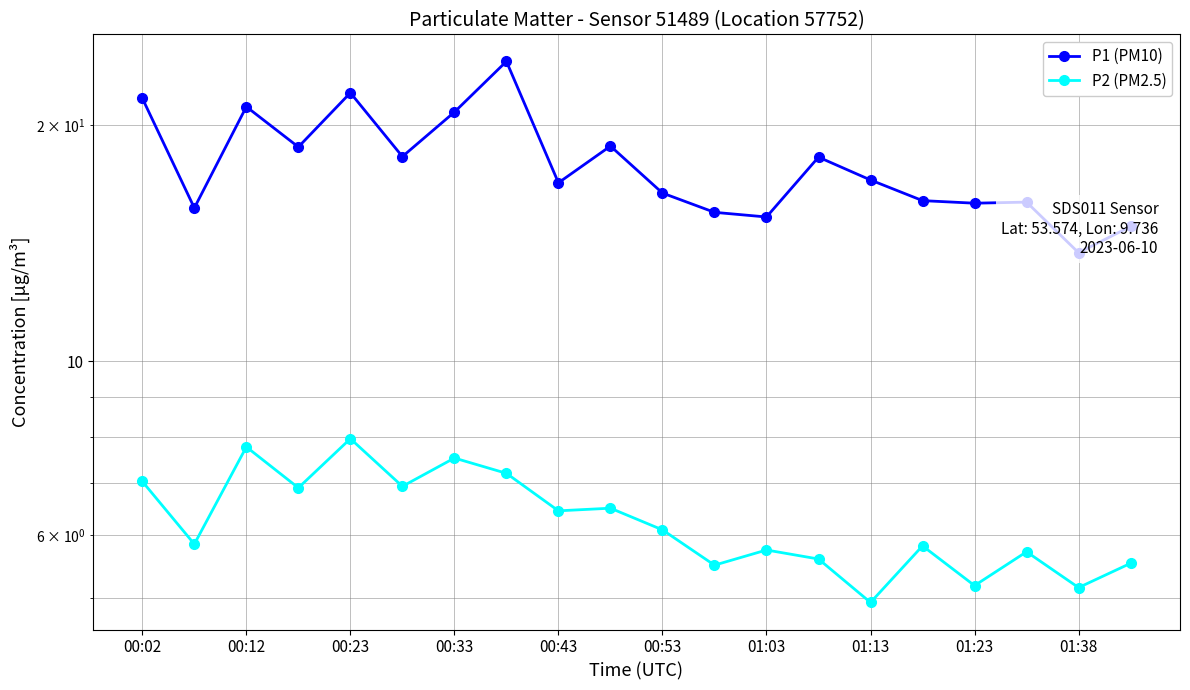

Which has a higher value, 19 or 00:12?

00:12